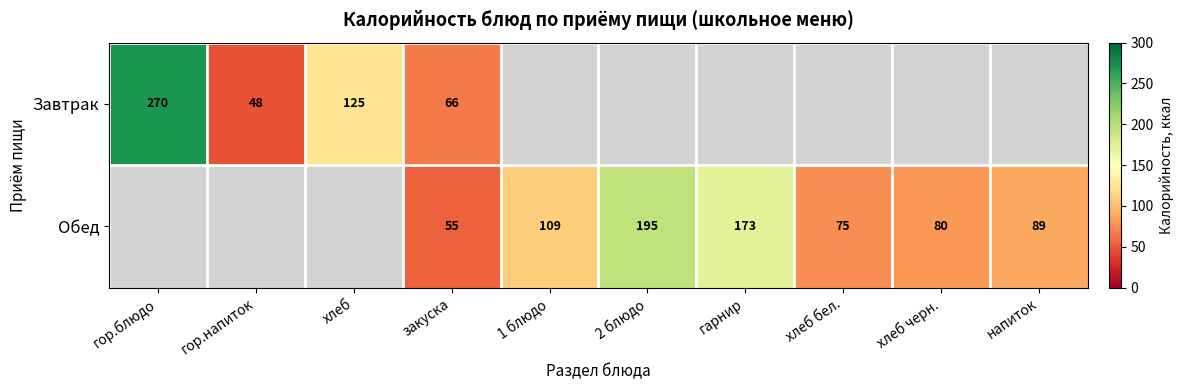

How many distinct data groups are displayed?

2